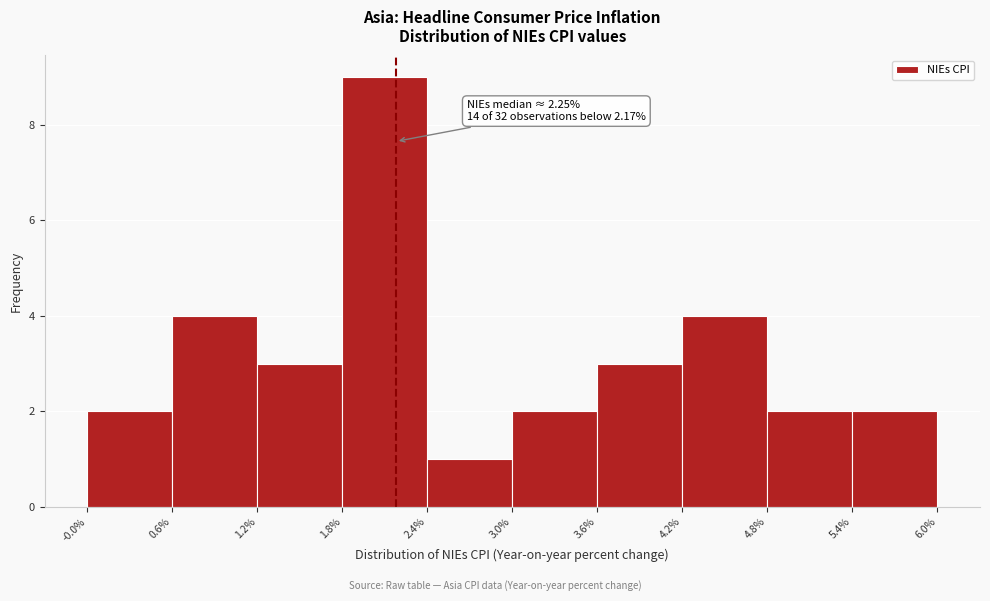

Over which range of the x-axis is the bar tallest?

1.8% to 2.4%